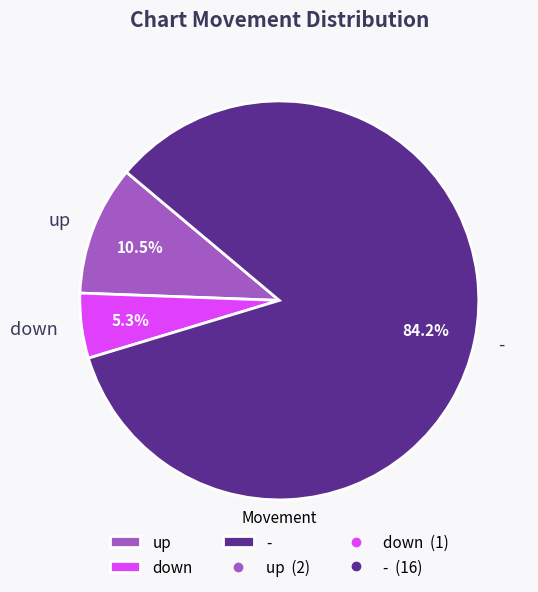

Does any single category account for the majority?

Yes